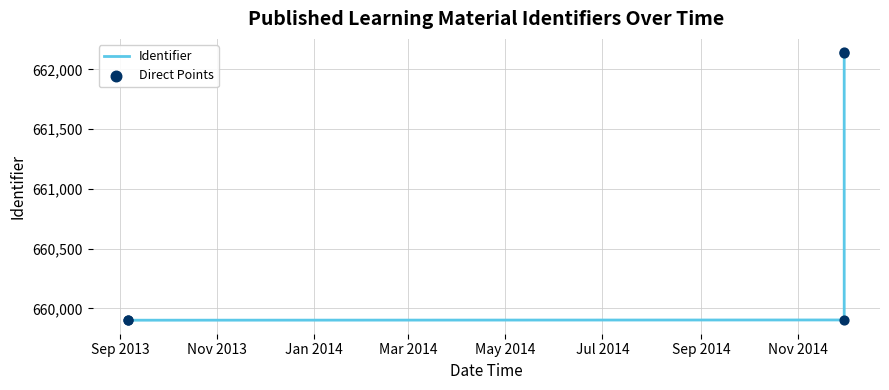

What is the smallest value displayed?

659900